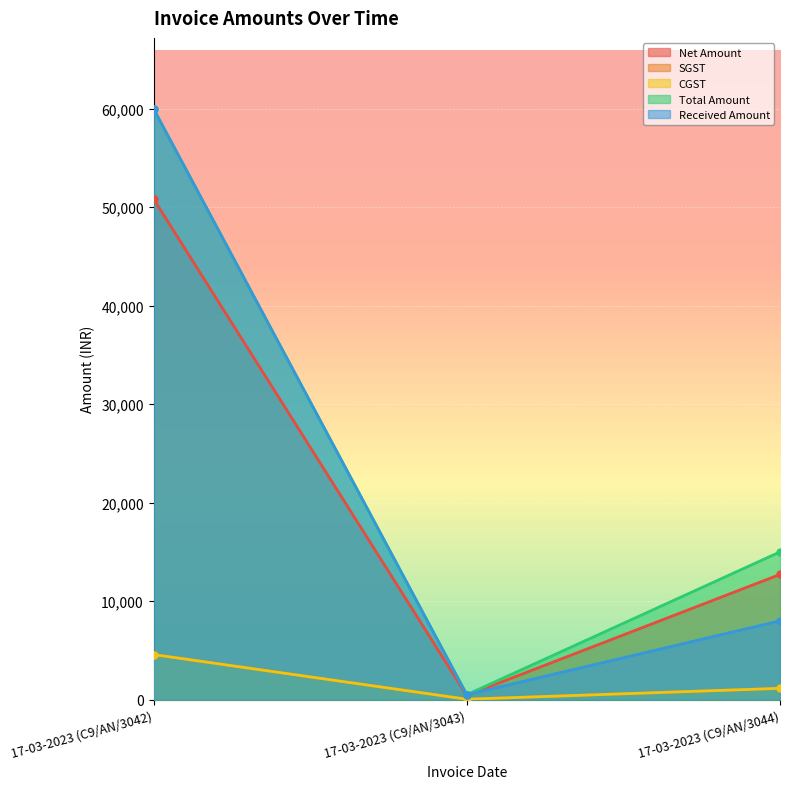

Reading right to left, list all the values displayed in this chart.

Net Amount: 17-03-2023 (C9/AN/3044)=12711.9	17-03-2023 (C9/AN/3043)=423.7	17-03-2023 (C9/AN/3042)=50847.5
SGST: 17-03-2023 (C9/AN/3044)=1144.1	17-03-2023 (C9/AN/3043)=38.1	17-03-2023 (C9/AN/3042)=4576.3
CGST: 17-03-2023 (C9/AN/3044)=1144.1	17-03-2023 (C9/AN/3043)=38.1	17-03-2023 (C9/AN/3042)=4576.3
Total Amount: 17-03-2023 (C9/AN/3044)=15000.0	17-03-2023 (C9/AN/3043)=500.0	17-03-2023 (C9/AN/3042)=60000.0
Received Amount: 17-03-2023 (C9/AN/3044)=8000.0	17-03-2023 (C9/AN/3043)=500.0	17-03-2023 (C9/AN/3042)=60000.0